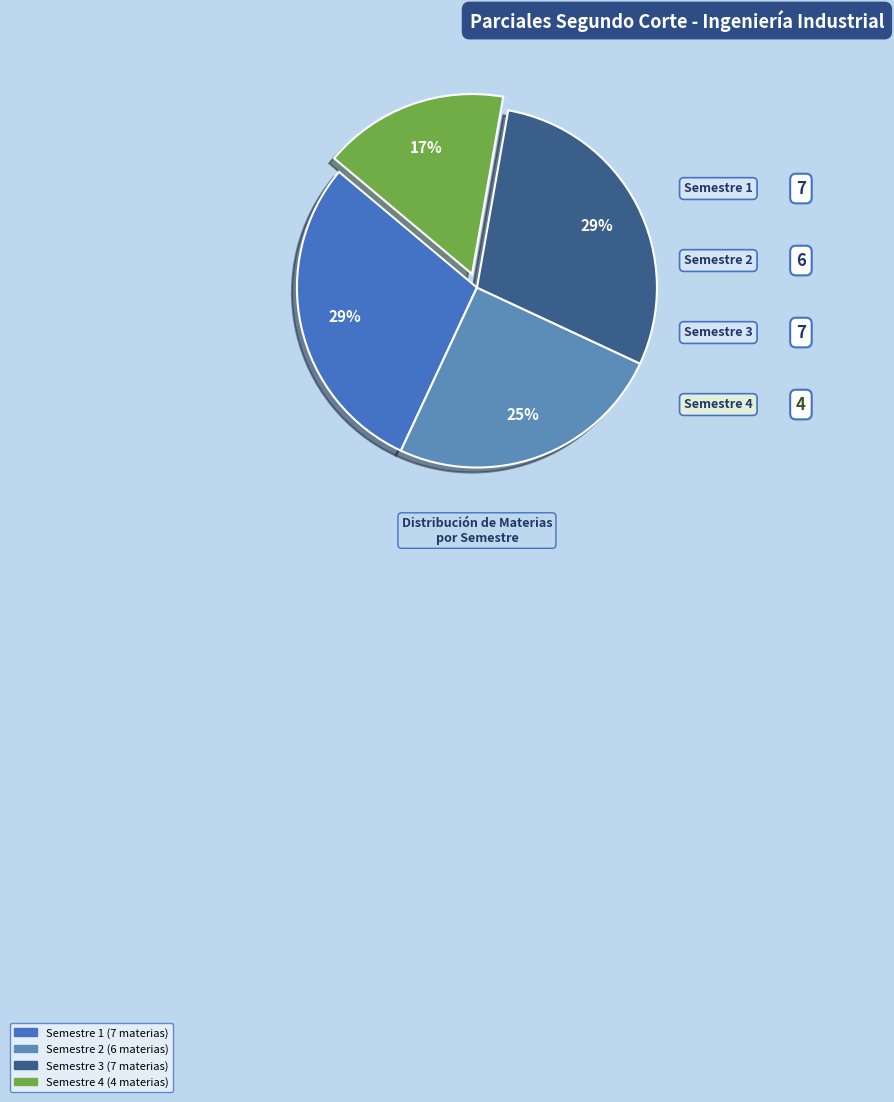

To the nearest percent, what is the average slice percentage?

25%